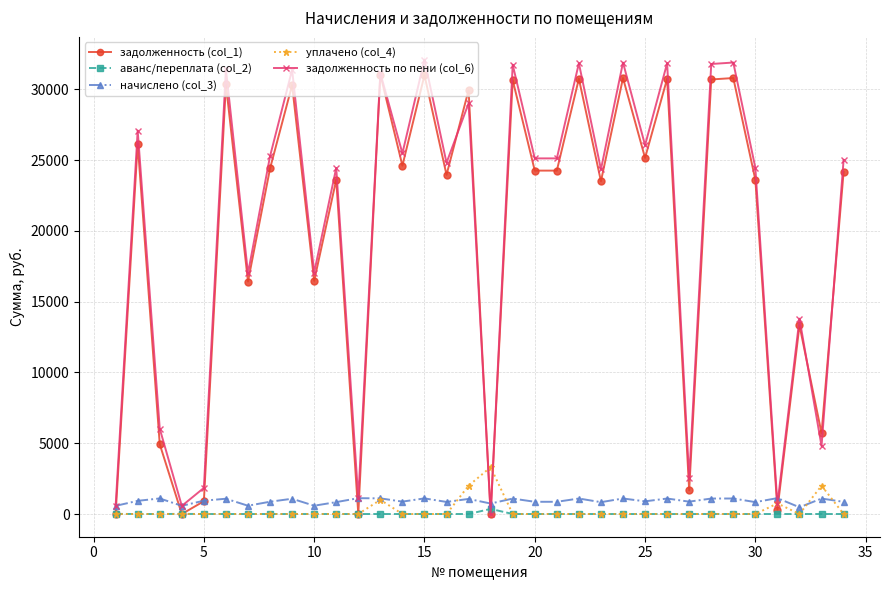

At how many categories does at least one series exceed 15937?

24